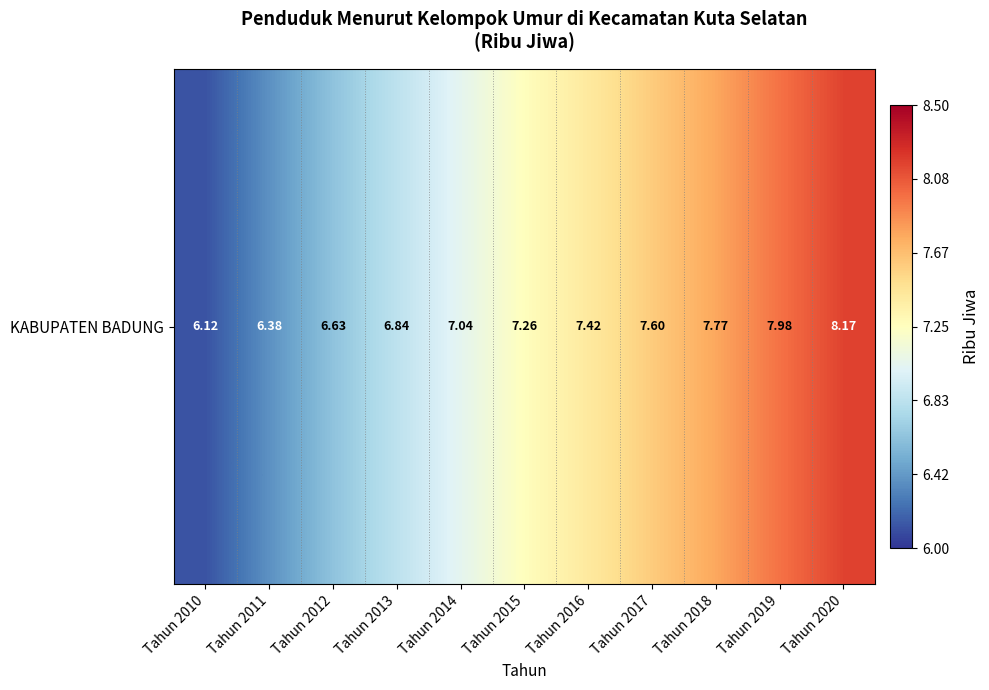

At which category does the chart reach its minimum across all series?

Tahun 2010